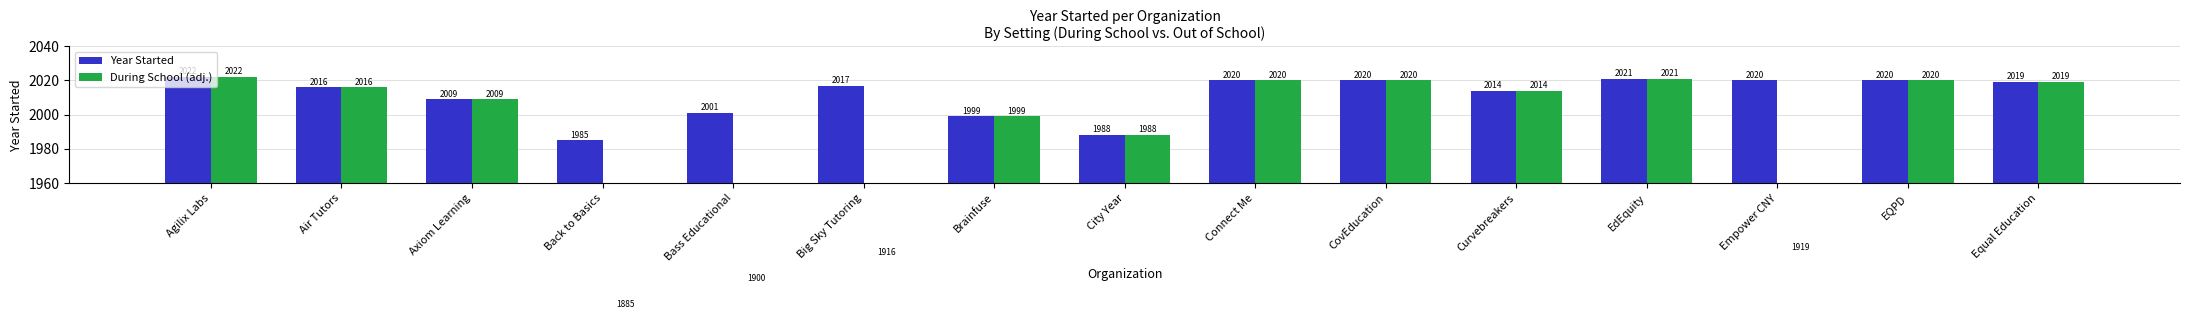

Reading left to right, list all the values displayed in this chart.

Year Started: Agilix Labs=2022.0	Air Tutors=2016.0	Axiom Learning=2009.0	Back to Basics=1985.0	Bass Educational=2001.0	Big Sky Tutoring=2017.0	Brainfuse=1999.0	City Year=1988.0	Connect Me=2020.0	CovEducation=2020.0	Curvebreakers=2014.0	EdEquity=2021.0	Empower CNY=2020.0	EQPD=2020.0	Equal Education=2019.0
During School (adj.): Agilix Labs=2022.0	Air Tutors=2016.0	Axiom Learning=2009.0	Back to Basics=1885.8	Bass Educational=1900.9	Big Sky Tutoring=1916.1	Brainfuse=1999.0	City Year=1988.0	Connect Me=2020.0	CovEducation=2020.0	Curvebreakers=2014.0	EdEquity=2021.0	Empower CNY=1919.0	EQPD=2020.0	Equal Education=2019.0